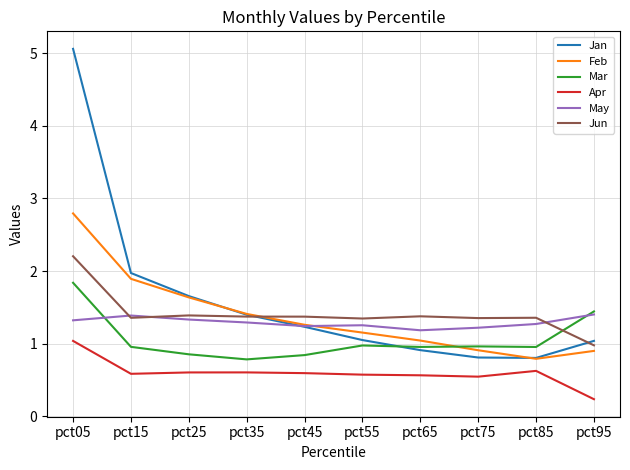

What is the total value across all series at pct55?

6.3